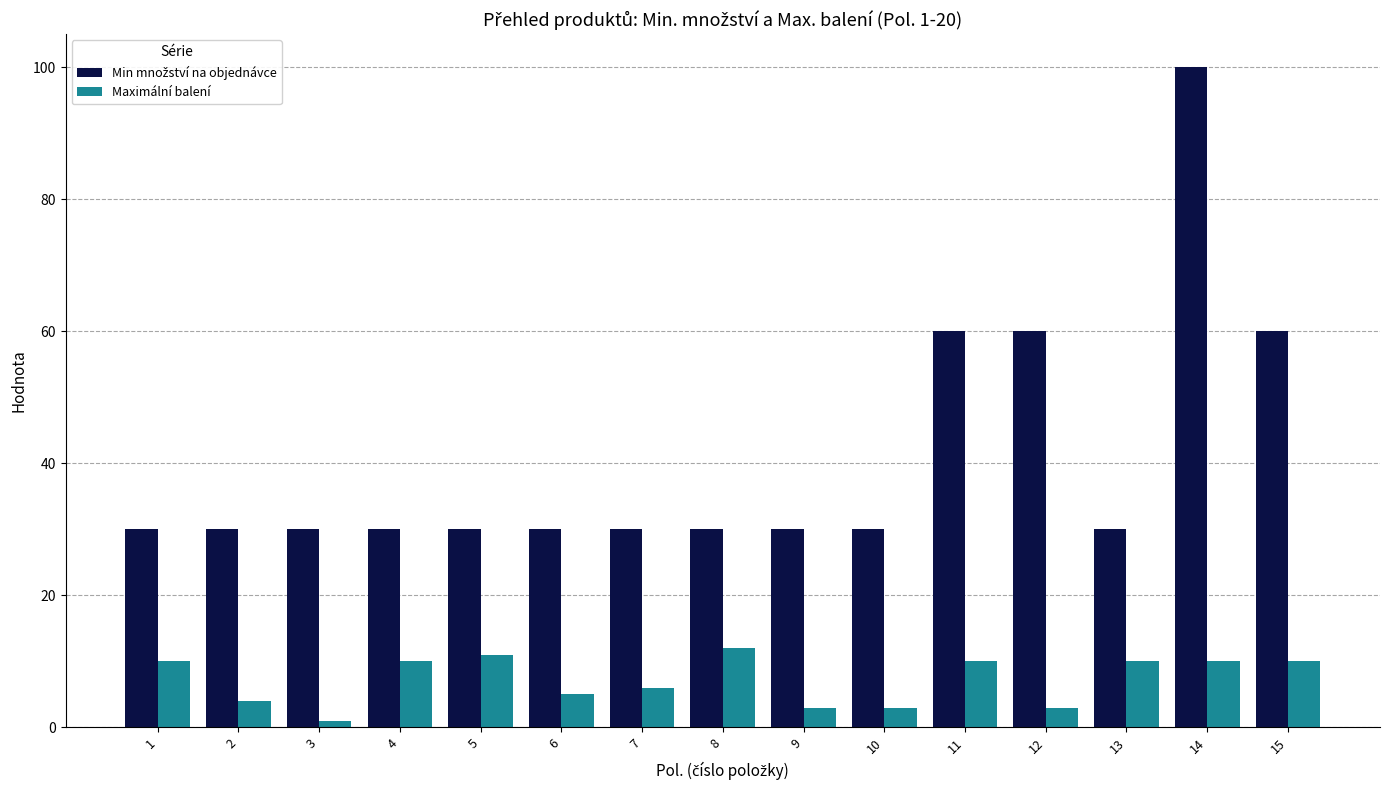

Does the chart contain any negative values?

No